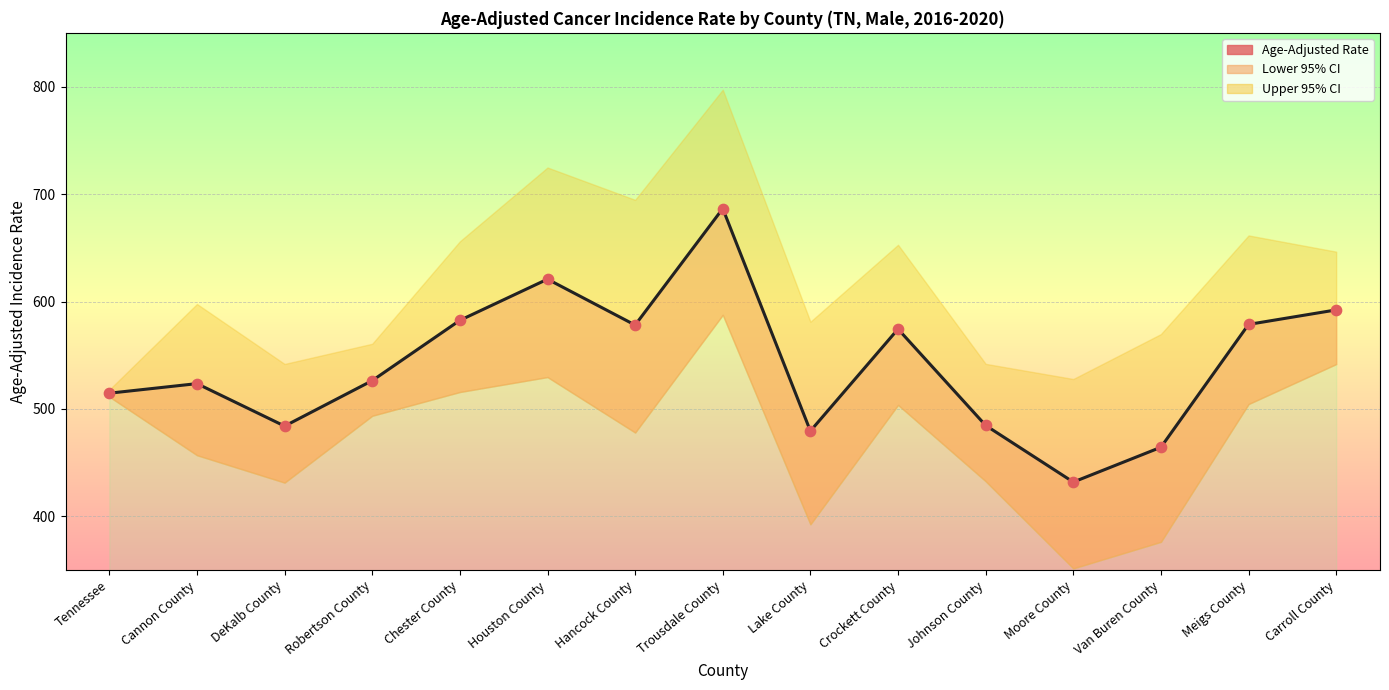

Which has a higher value, Robertson County or Houston County?

Houston County